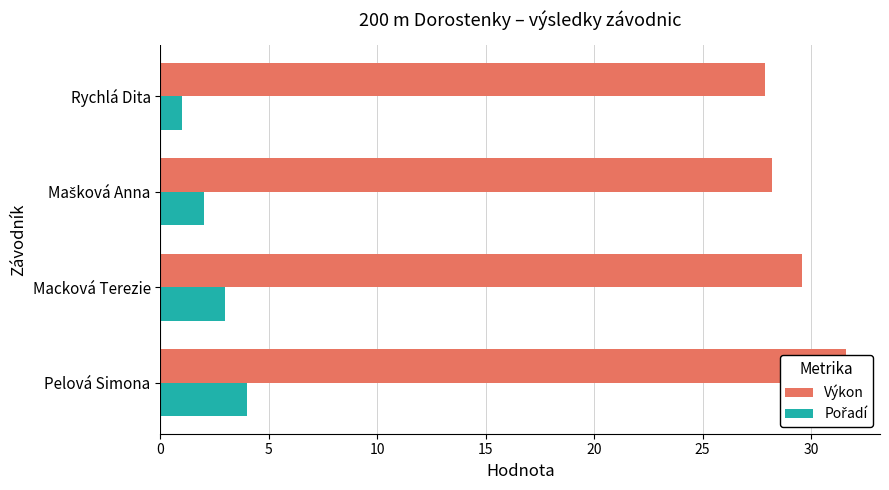

What are all the series names shown in the legend?

Výkon, Pořadí